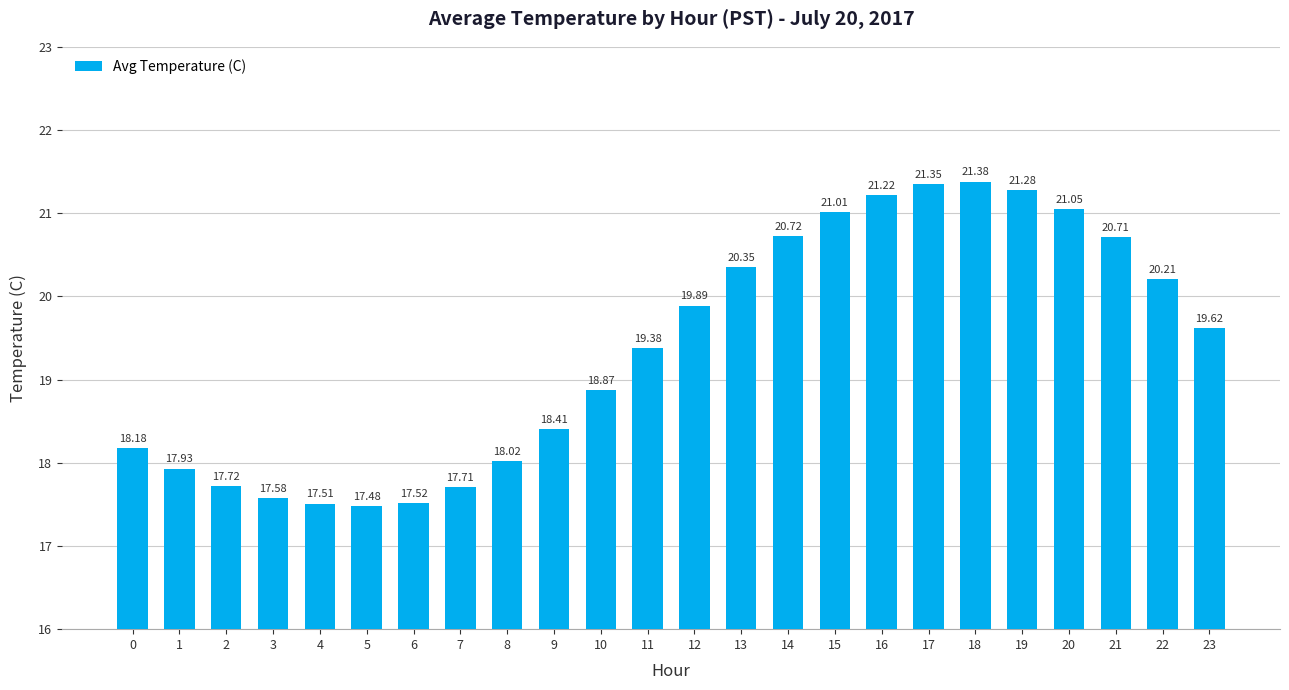

What is the difference between the values at 1 and 16?

3.3